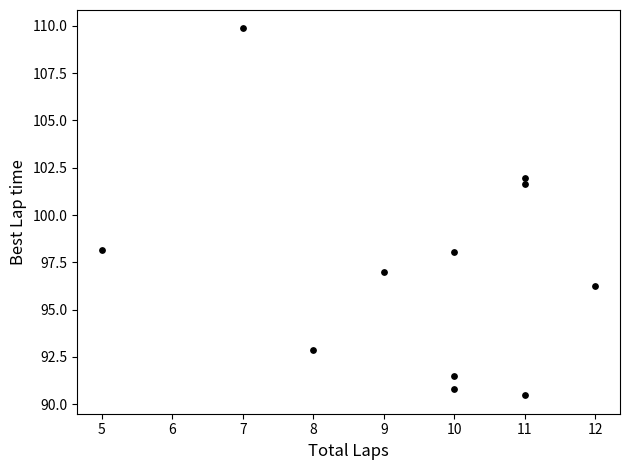

What is the range of X values (max minus min)?

7.0